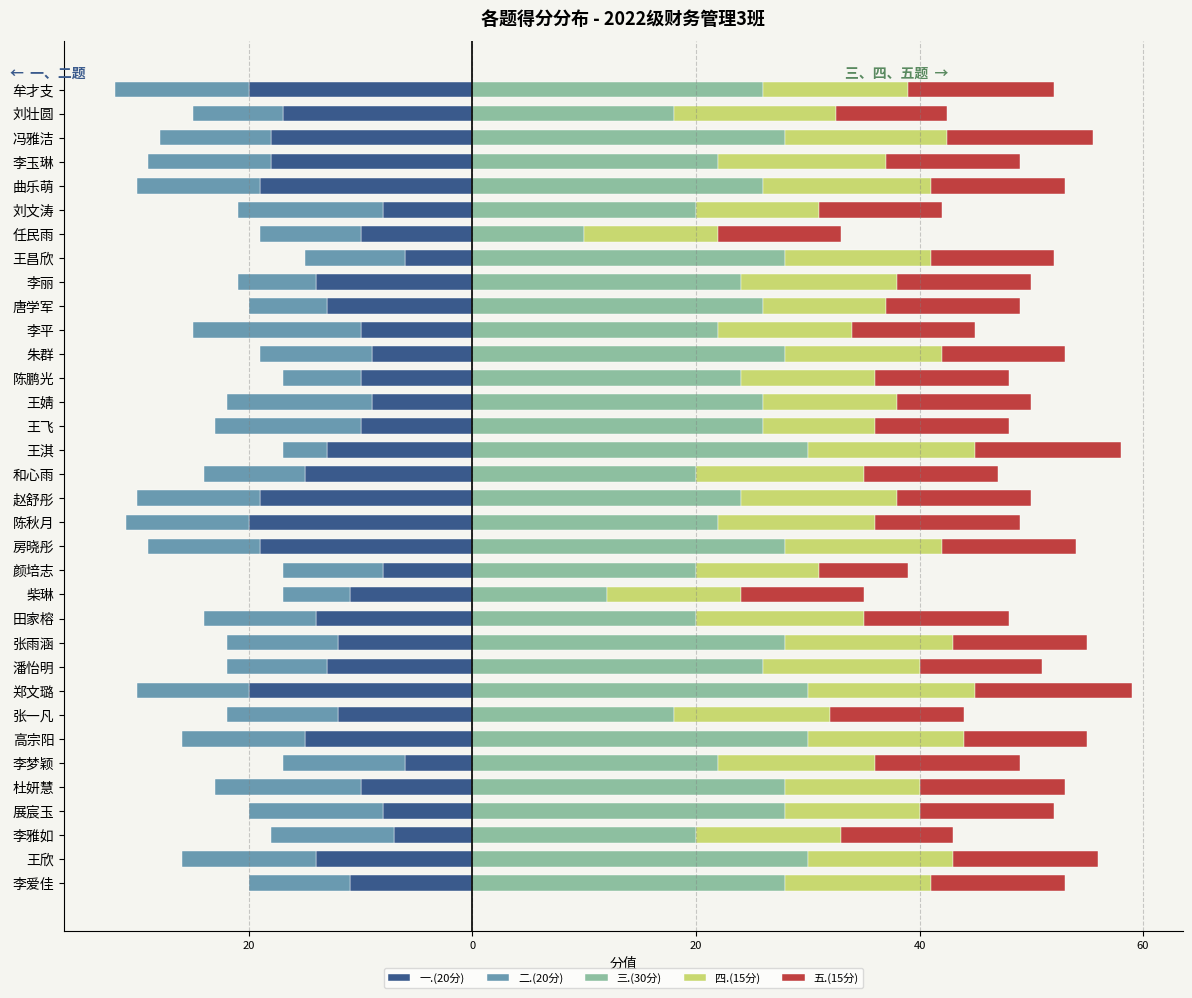

Read the 四.(15分) value at 李梦颖.

14.0